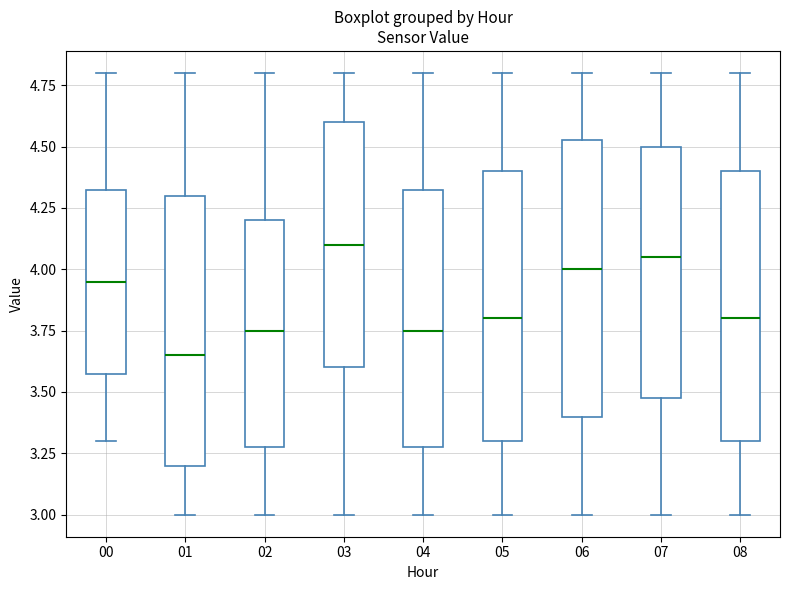

Reading left to right, read every box against the y-axis: the position of its median line, the range the box covers, and the ends of its whiskers. The values are not printed on the chart, so give them approximately, as read against the axis.

00: median 3.95, box 3.60 to 4.35, whiskers 3.30 to 4.80
01: median 3.65, box 3.20 to 4.30, whiskers 3.00 to 4.80
02: median 3.75, box 3.30 to 4.20, whiskers 3.00 to 4.80
03: median 4.10, box 3.60 to 4.60, whiskers 3.00 to 4.80
04: median 3.75, box 3.30 to 4.35, whiskers 3.00 to 4.80
05: median 3.80, box 3.30 to 4.40, whiskers 3.00 to 4.80
06: median 4.00, box 3.40 to 4.55, whiskers 3.00 to 4.80
07: median 4.05, box 3.50 to 4.50, whiskers 3.00 to 4.80
08: median 3.80, box 3.30 to 4.40, whiskers 3.00 to 4.80